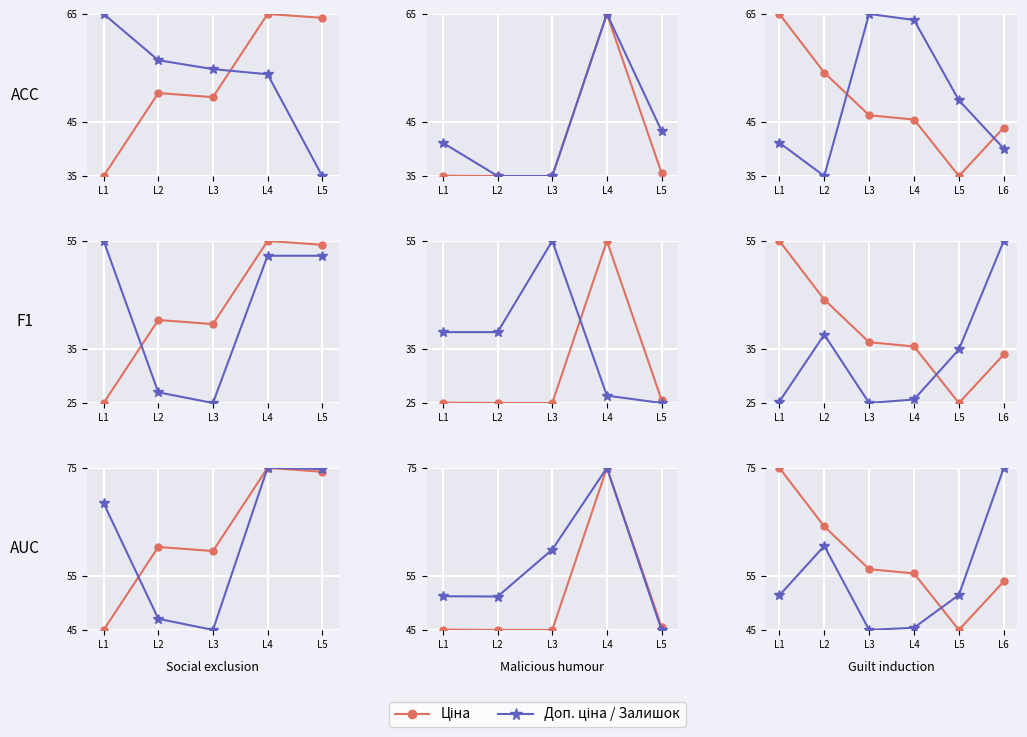

What is the difference between the second highest and minimum values in the Ціна series?

19.1